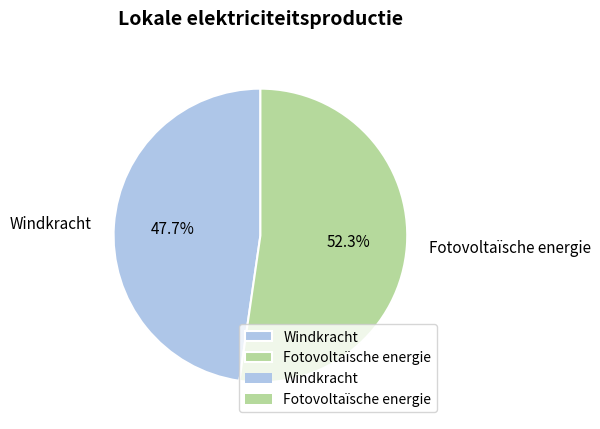

Approximately how many times larger is the value at Windkracht compared to Fotovoltaïsche energie?

0.9